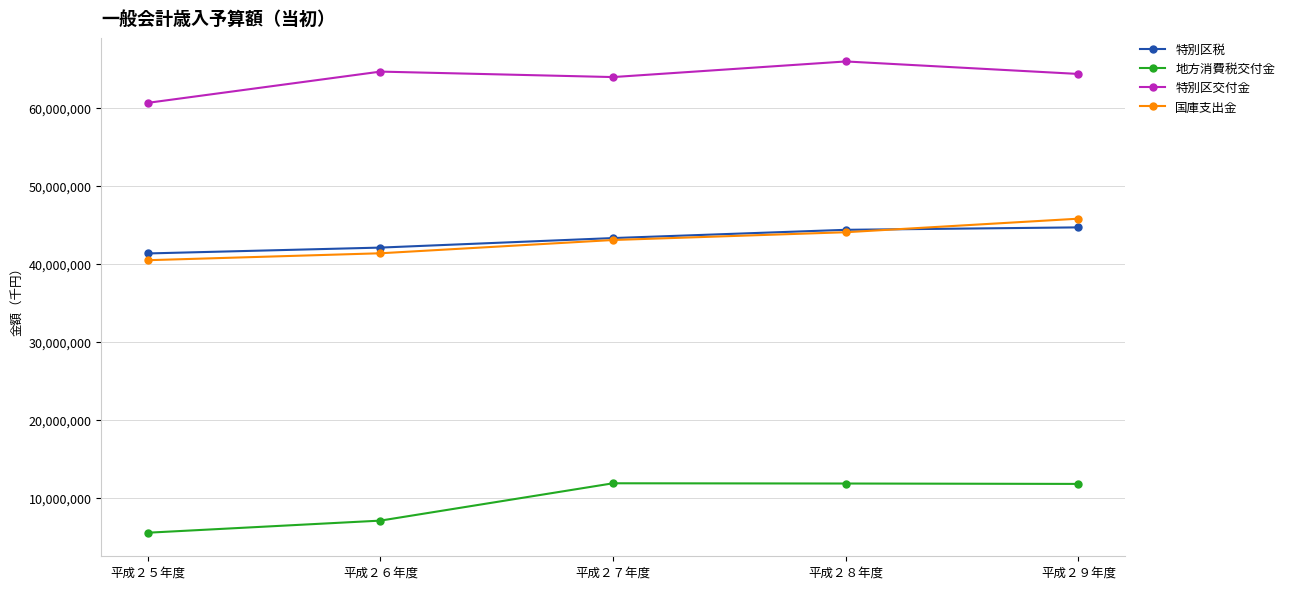

What is the sum of all 地方消費税交付金 values?

48181000